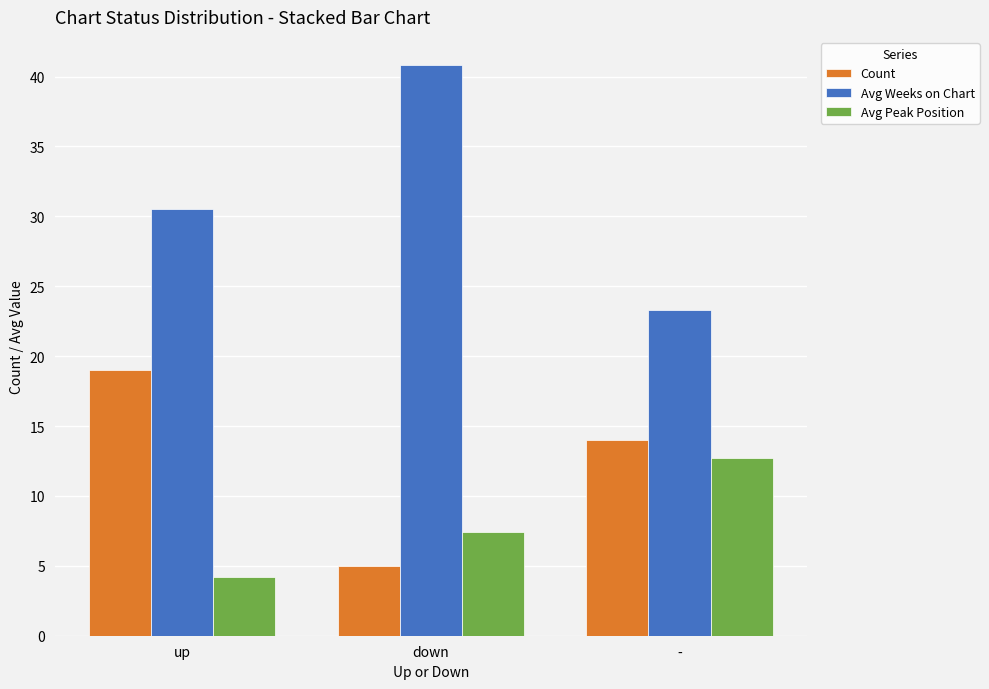

Reading left to right, extract all data points from this chart.

Count: 19.0	5.0	14.0
Avg Weeks on Chart: 30.5	40.8	23.3
Avg Peak Position: 4.2	7.4	12.7